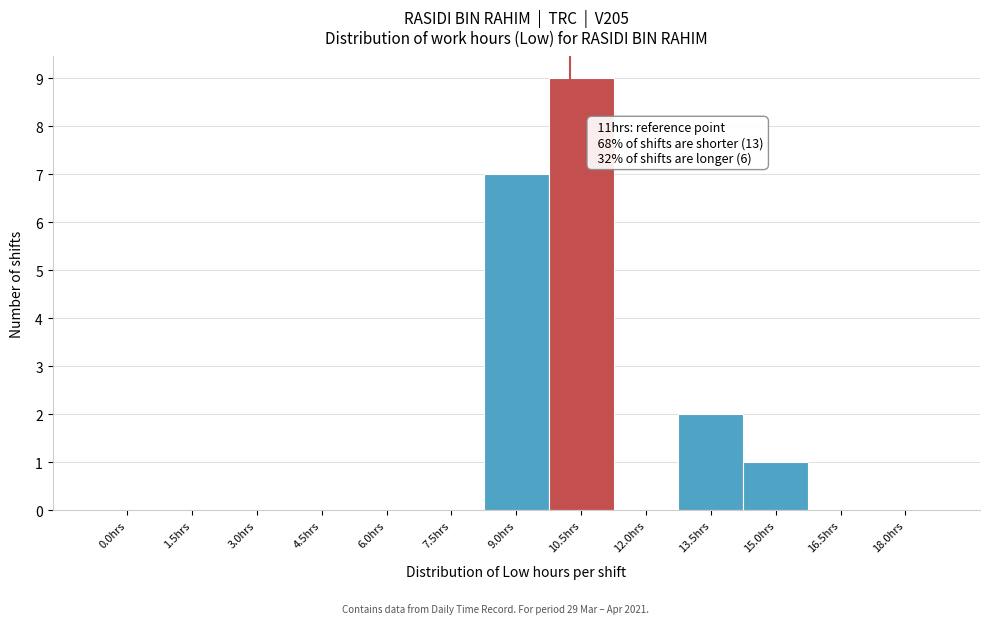

Reading left to right, extract all data points from this chart.

0.0hrs=0	1.5hrs=0	3.0hrs=0	4.5hrs=0	6.0hrs=0	7.5hrs=0	9.0hrs=7	10.5hrs=9	12.0hrs=0	13.5hrs=2	15.0hrs=1	16.5hrs=0	18.0hrs=0